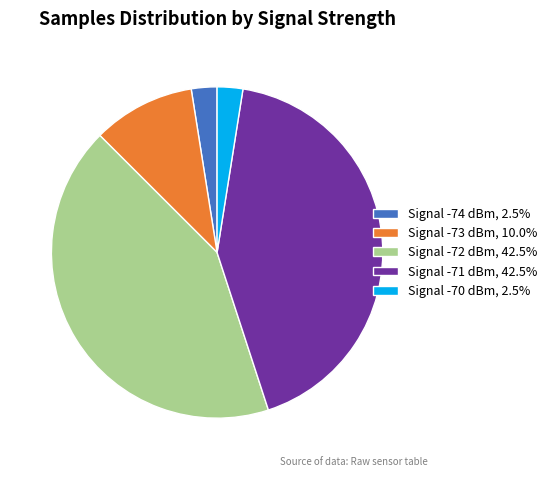

What is the ratio of the value at Signal -72 dBm, 42.5% to the value at Signal -71 dBm, 42.5%?

1.0